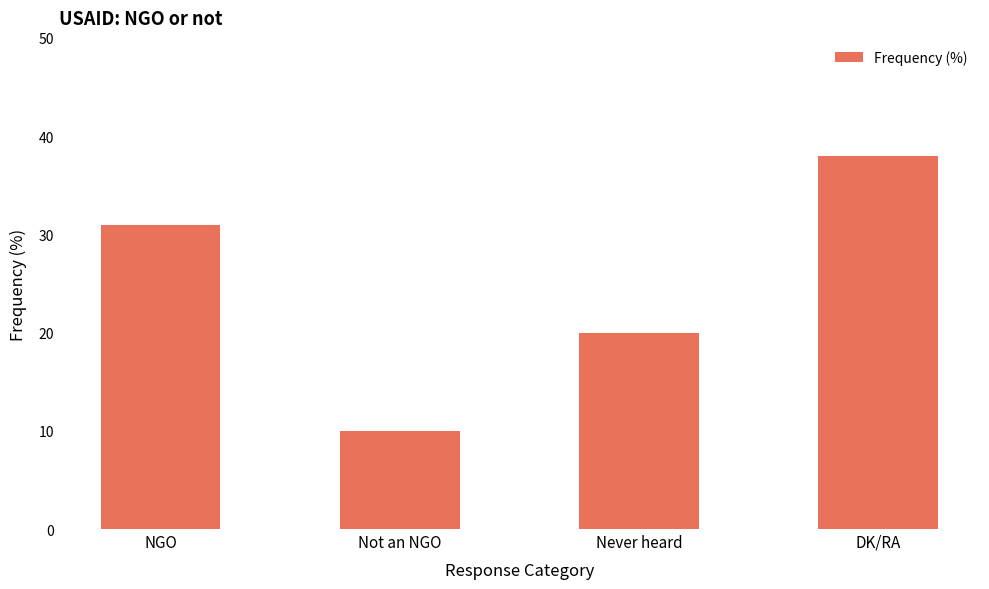

How many data points does each series have?

4